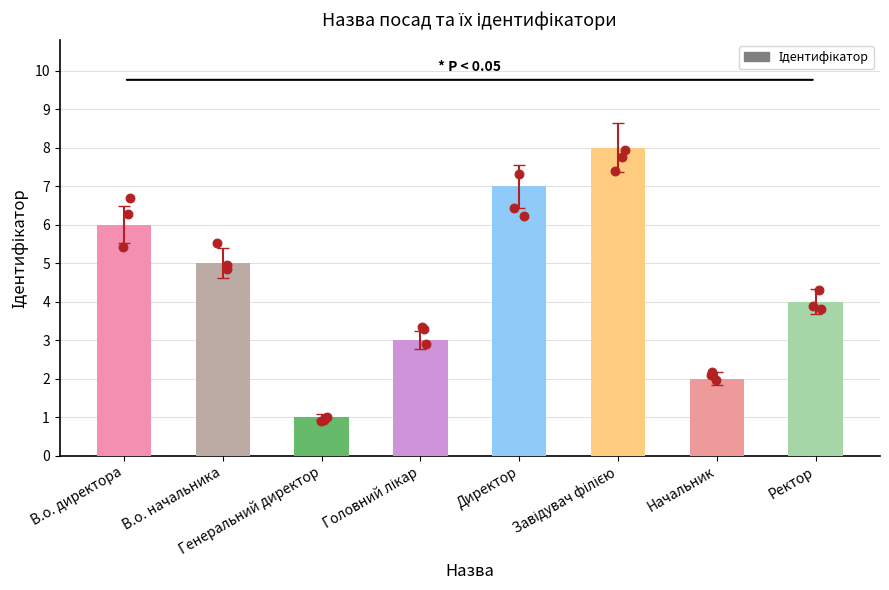

What is the ratio of the value at В.о. начальника to the value at Головний лікар?

1.7